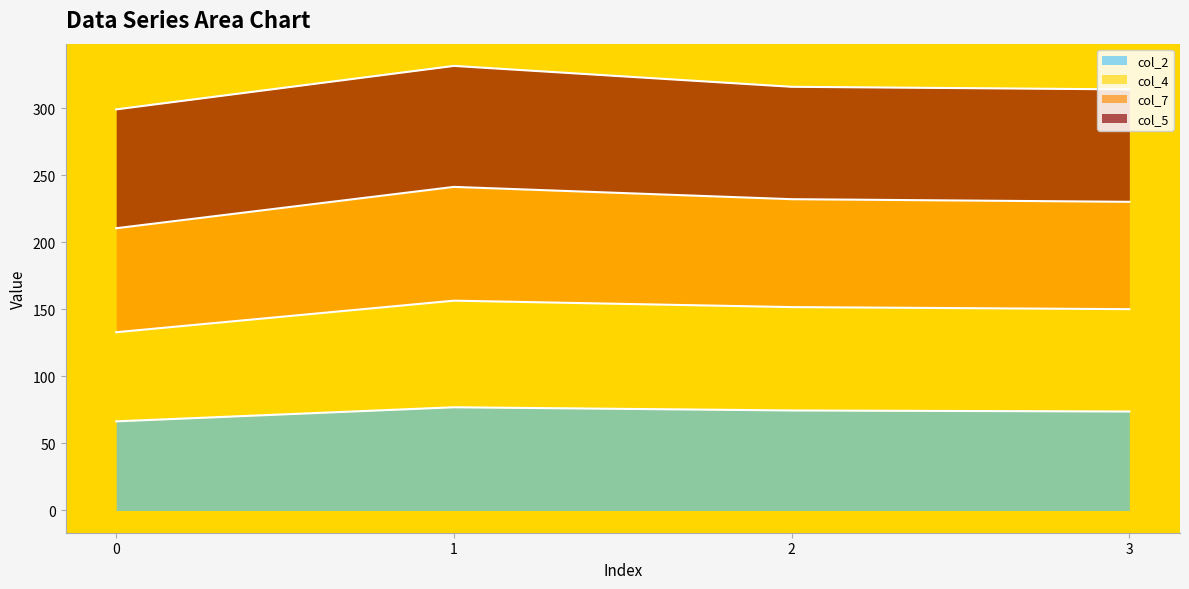

What is the total value across all series at 3?

313.9